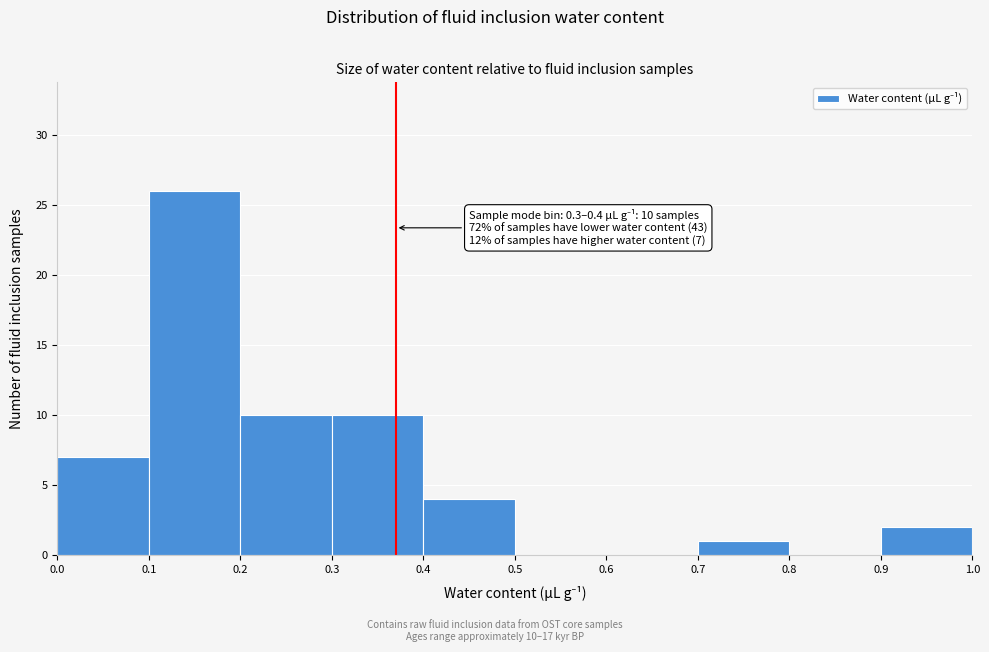

Over which range of the x-axis is the bar tallest?

0.1 to 0.2